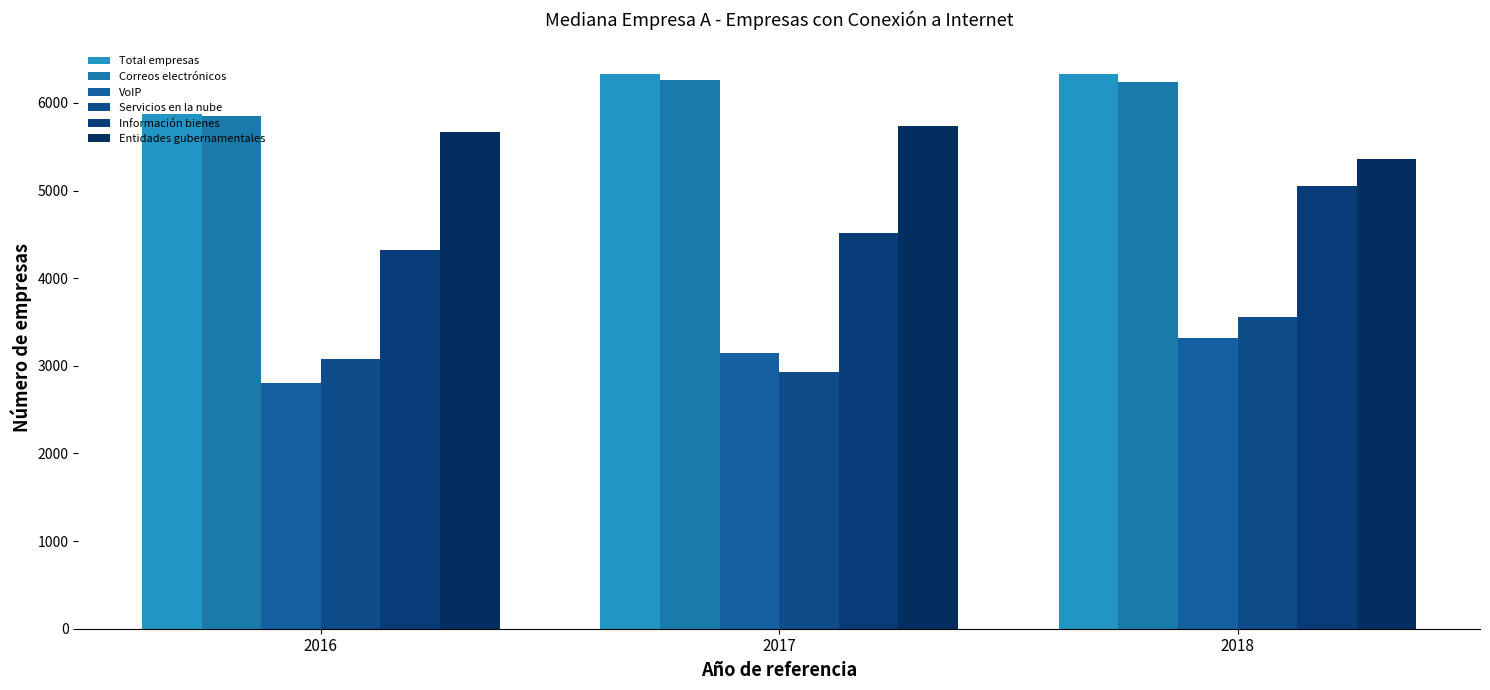

Is it true that Correos electrónicos equals 3053.1 at 2016?

False